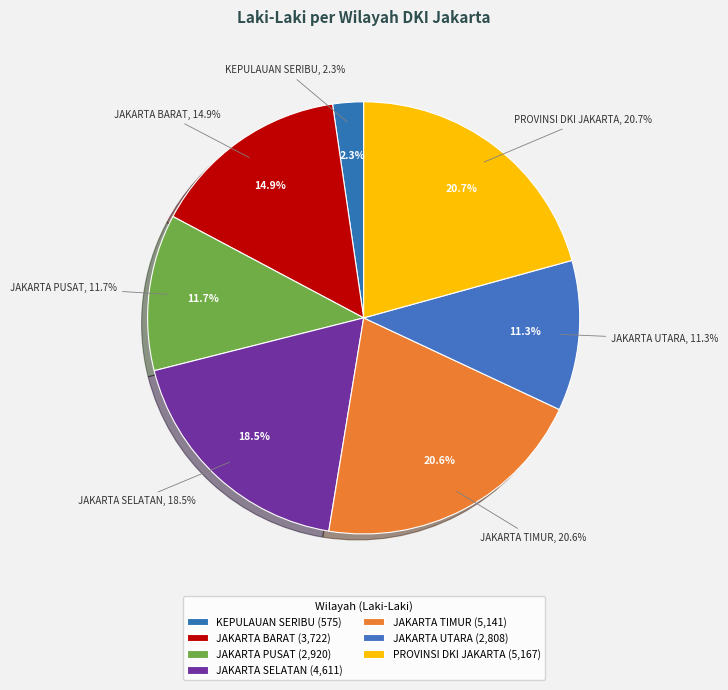

Is JAKARTA PUSAT the majority of the pie?

No